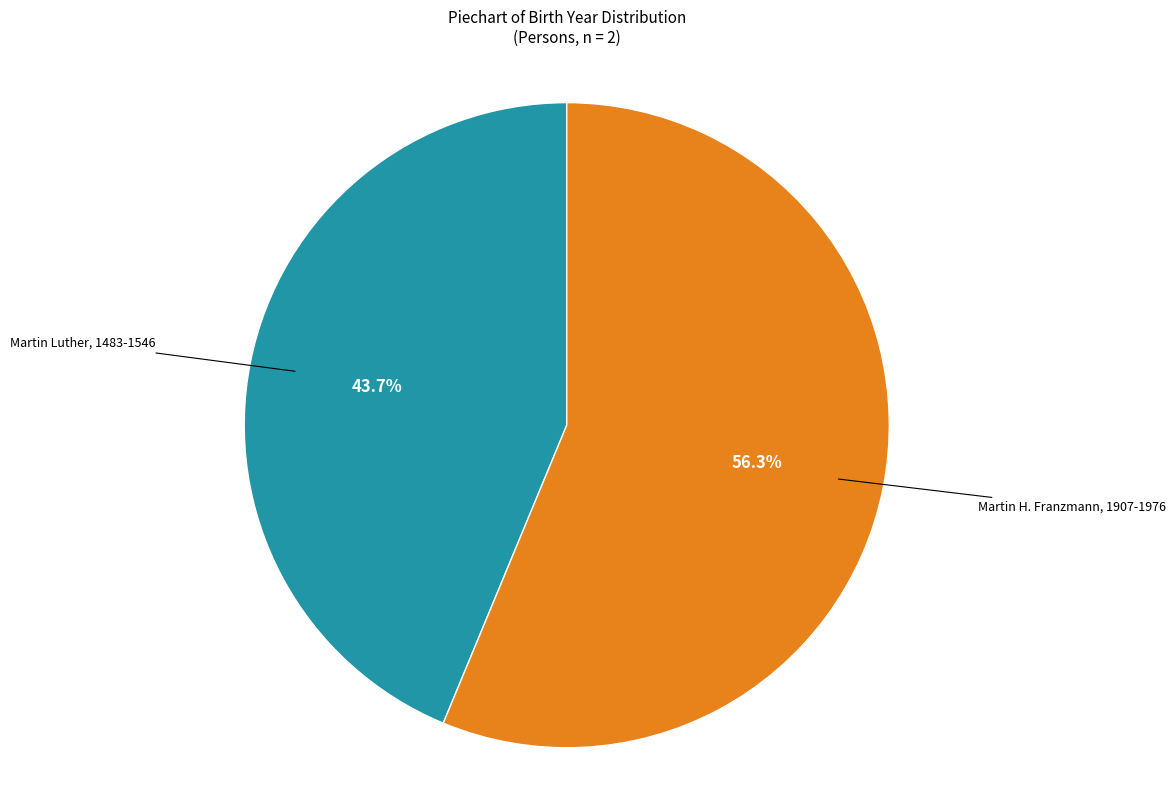

Is it true that Martin H. Franzmann, 1907-1976 is 45% of the pie?

False